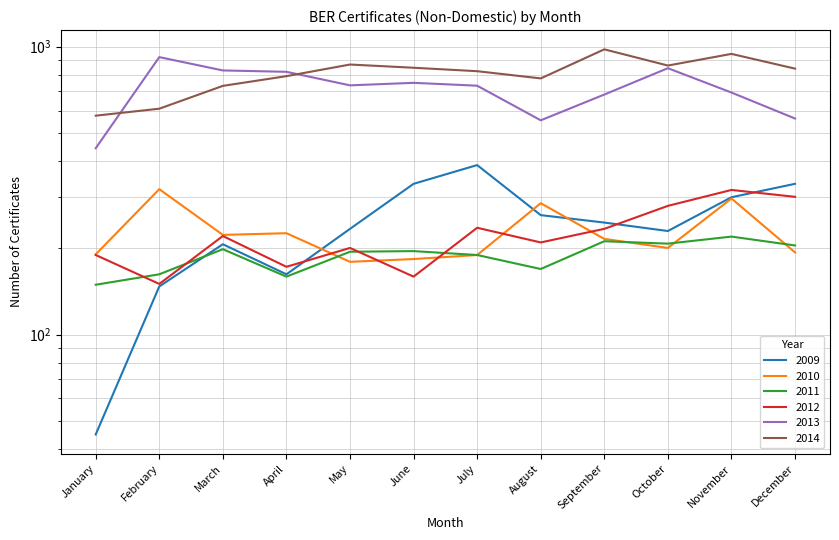

True or false: 2010 and 2014 cross at least once.

False